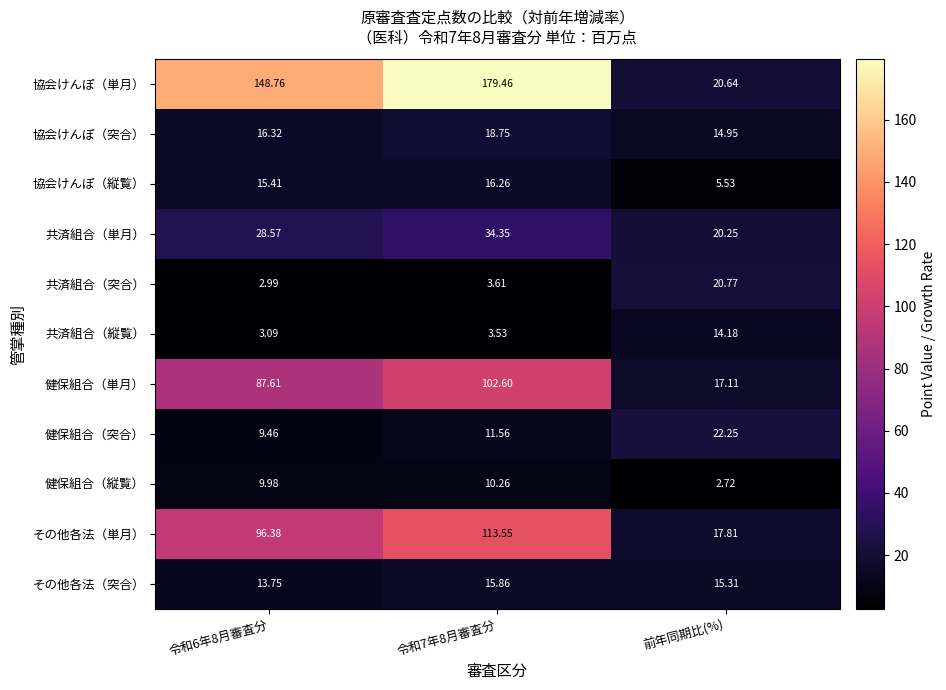

Which category has the lowest value across all series?

前年同期比(%)